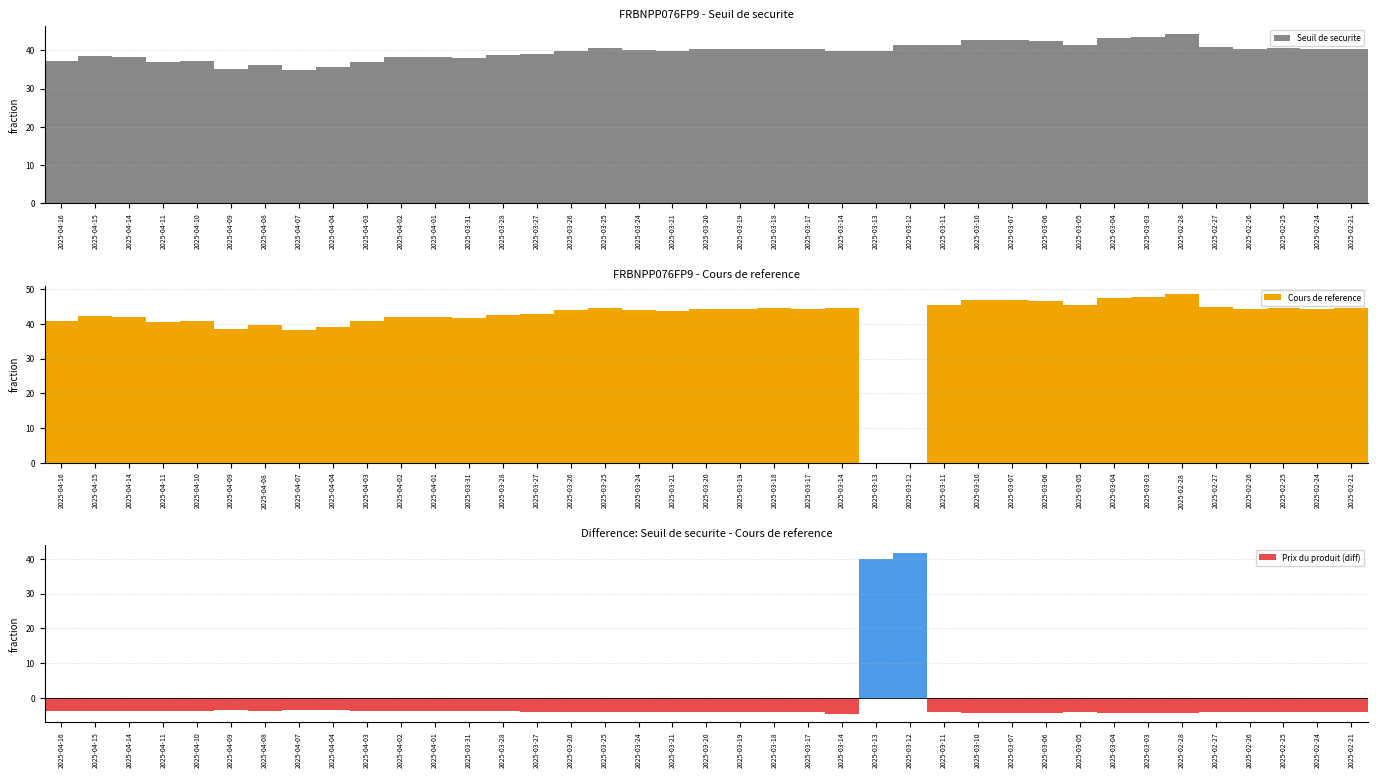

What is the label of the 27th bar from the right?

2025-03-31